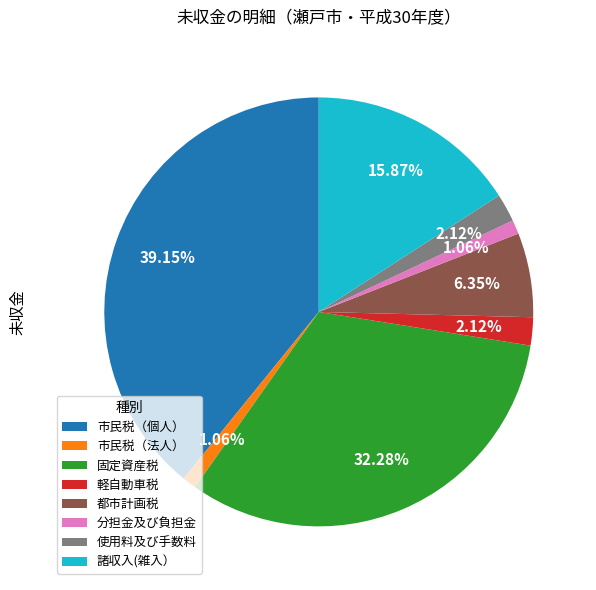

What percentage is NOT represented by 軽自動車税?

97.9%